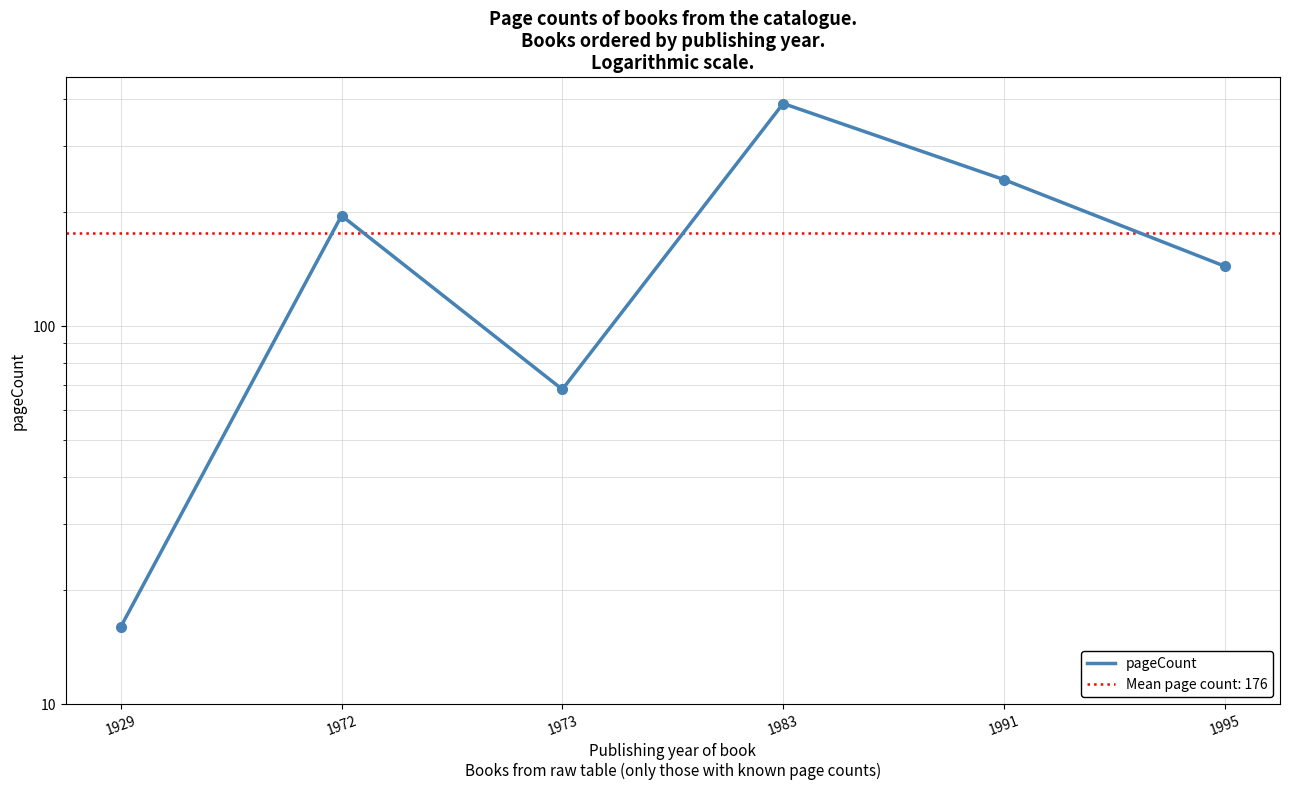

List the labels in order of value, smallest first.

1929, 1973, 1995, 1972, 1991, 1983